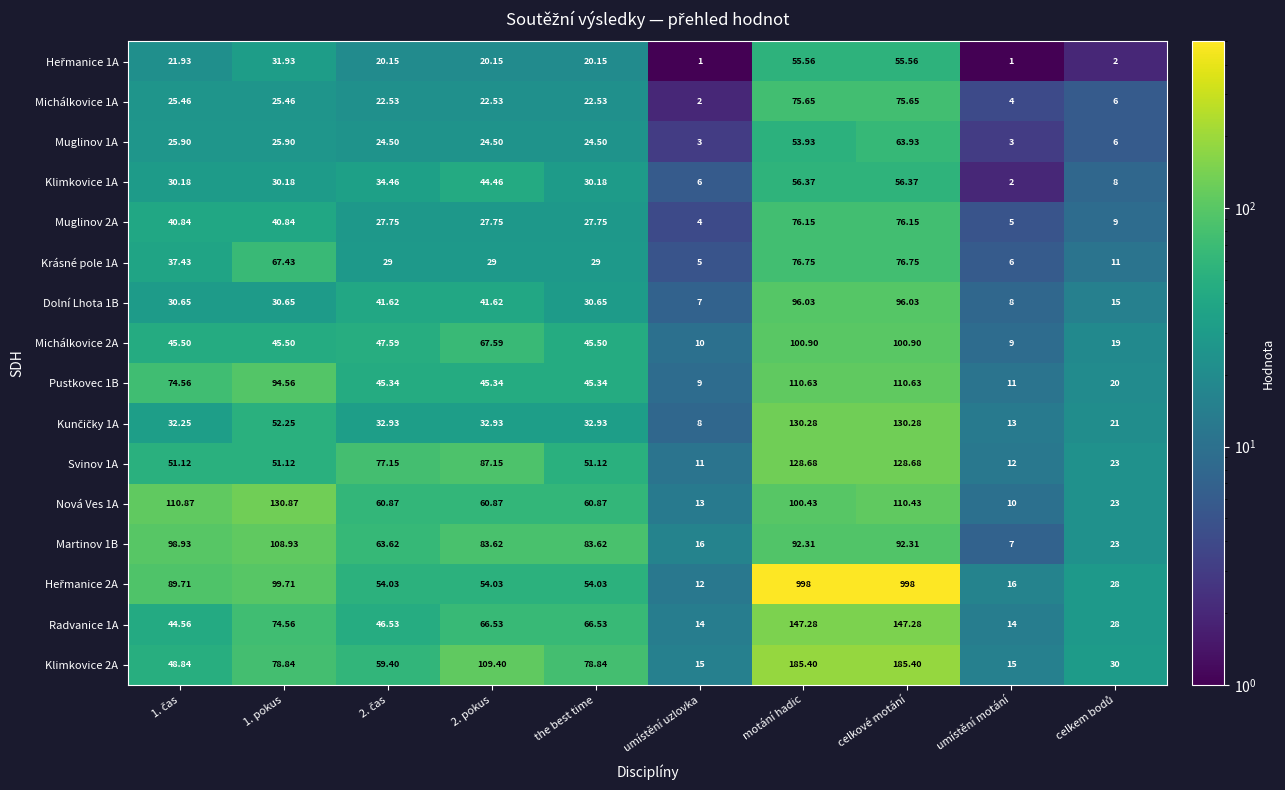

How many categories are shown in the chart?

10